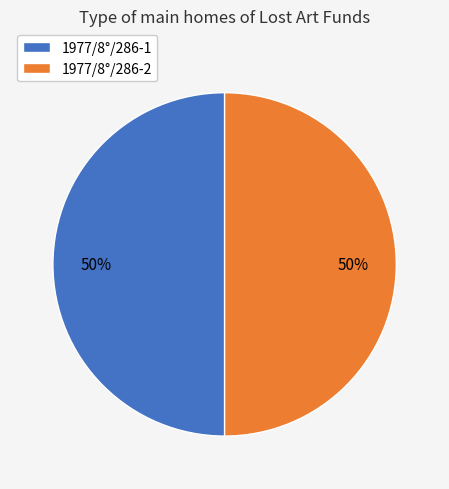

Approximately how many times larger is the value at 1977/8°/286-1 compared to 1977/8°/286-2?

1.0